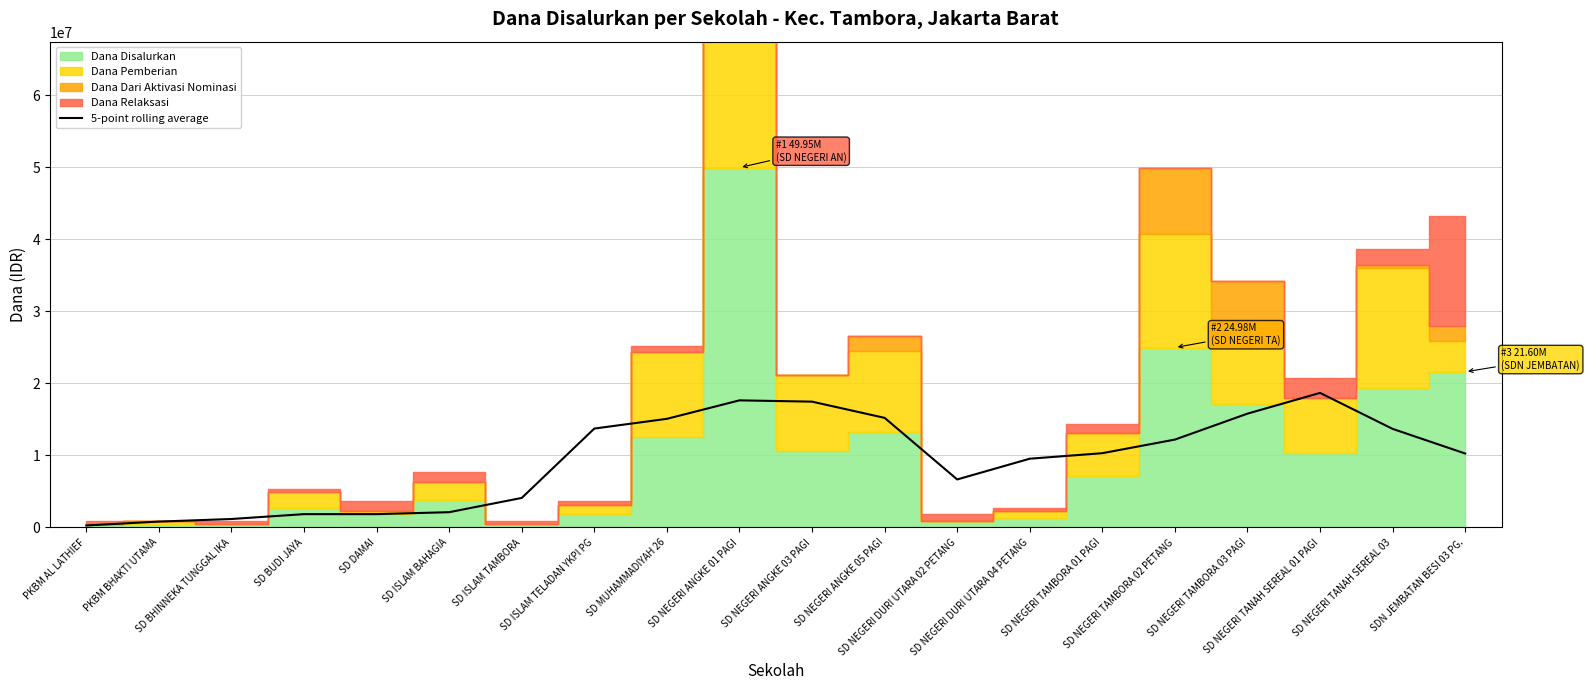

Between SD NEGERI TANAH SEREAL 03 and SD DAMAI, which is larger?

SD NEGERI TANAH SEREAL 03